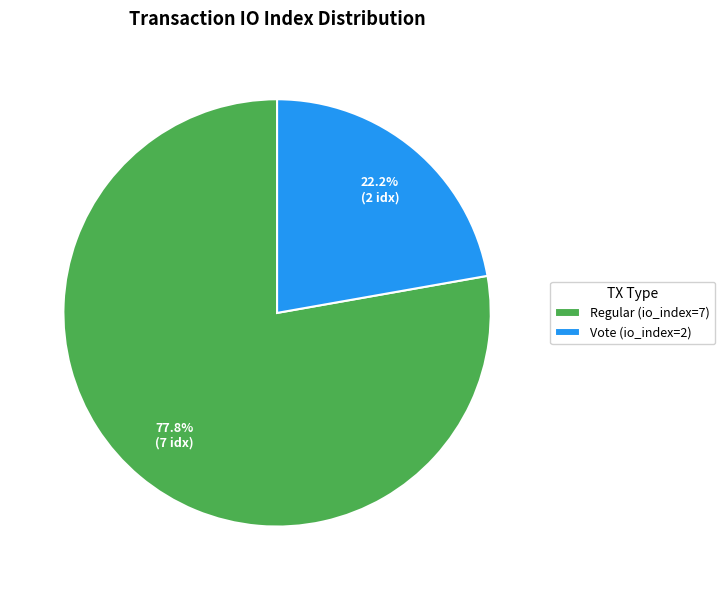

Between Vote (io_index=2) and Regular (io_index=7), which is larger?

Regular (io_index=7)